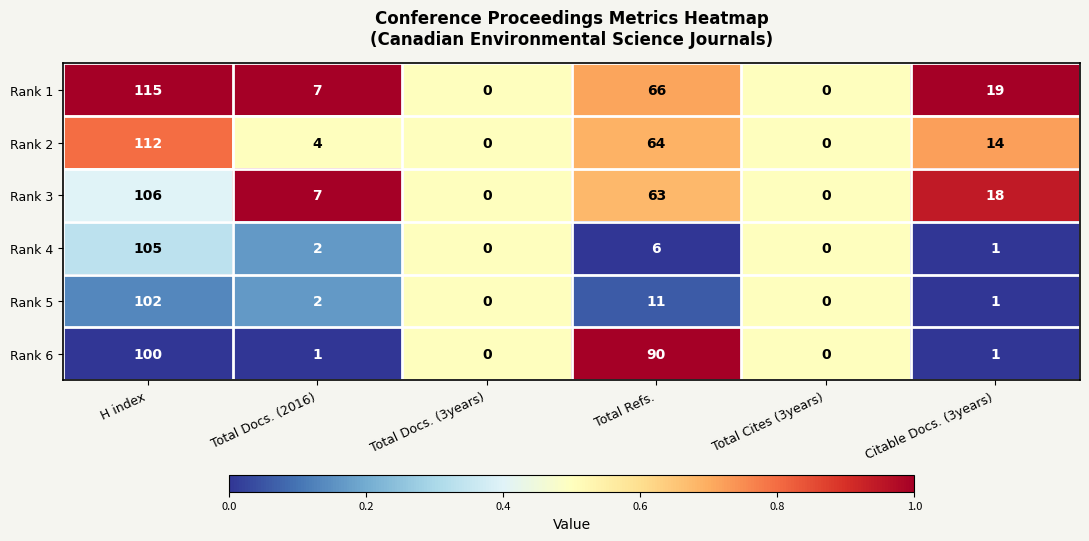

The Rank 4 series shows 8 at Total Refs.. True or false?

False